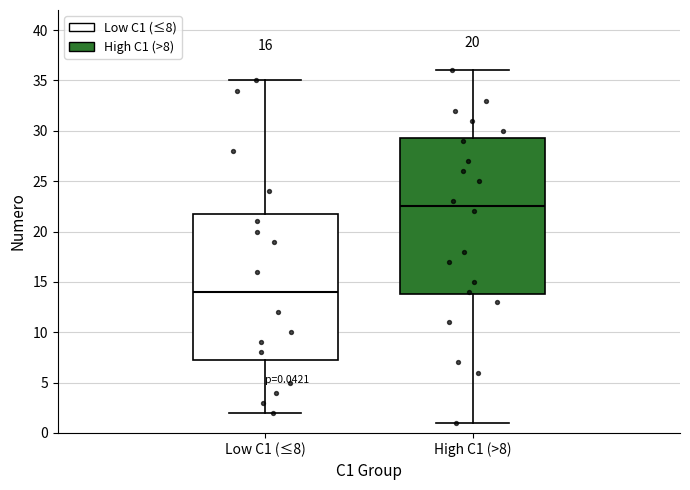

Which box's median line is the lowest?

Low C1 (≤8)